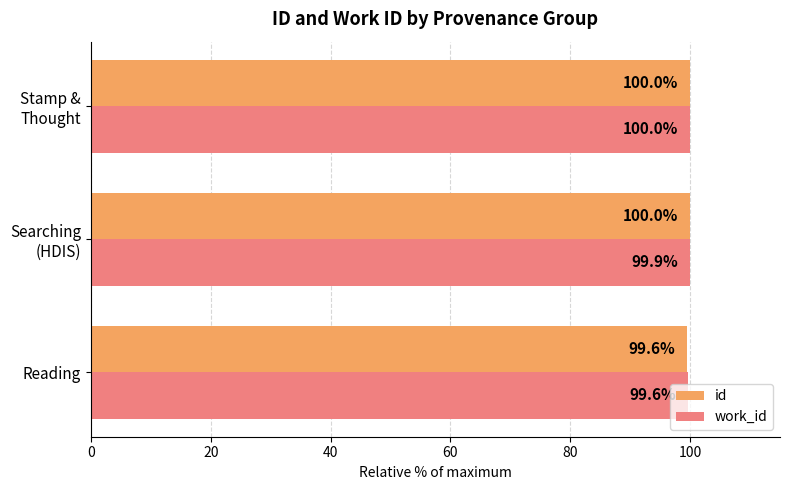

At how many categories does at least one series exceed 99?

3